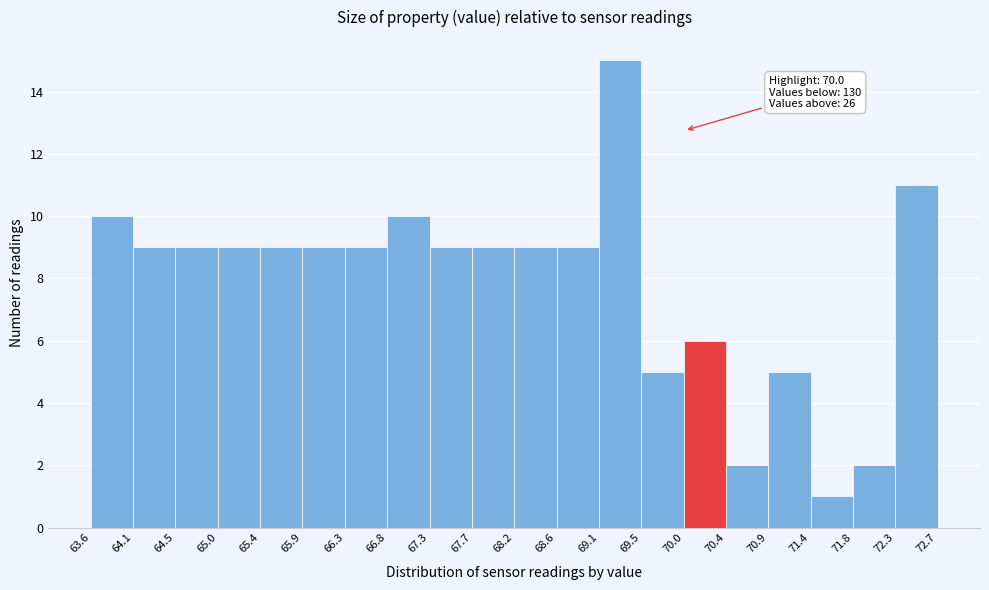

Which range on the x-axis has the tallest bar?

69.1 to 69.5